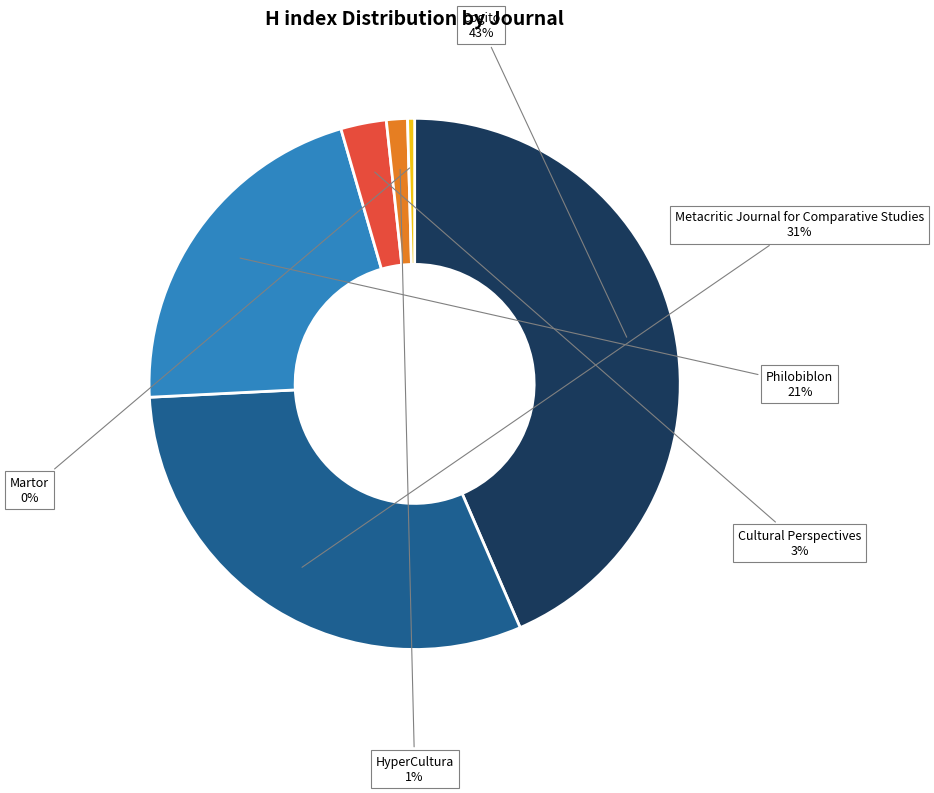

Between Martor and Cogito, which is larger?

Cogito